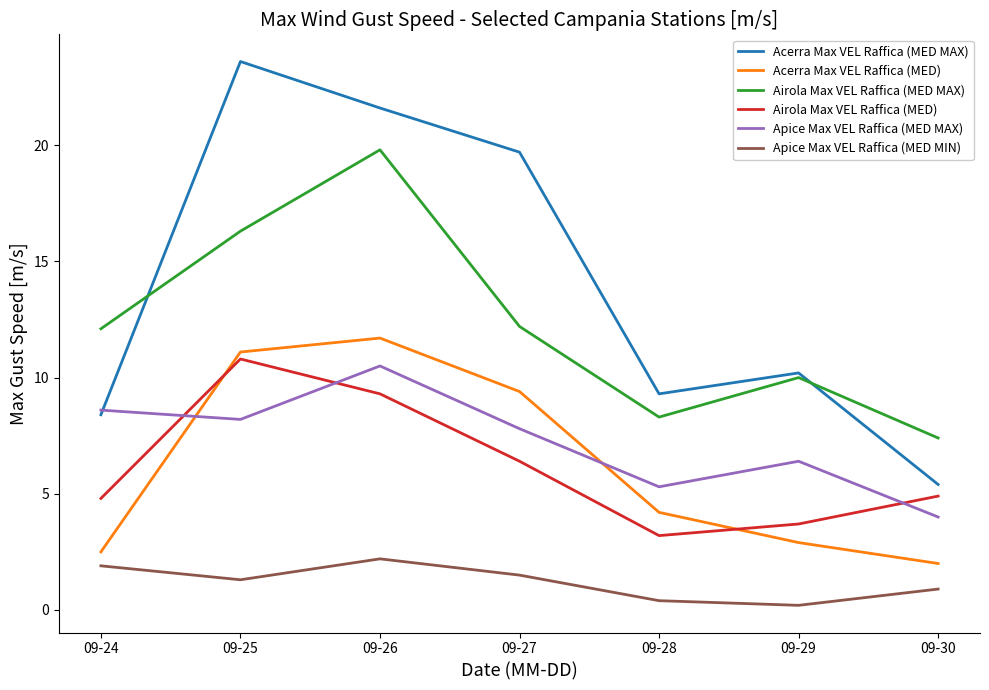

True or false: Acerra Max VEL Raffica (MED) and Acerra Max VEL Raffica (MED MAX) intersect in this chart.

False